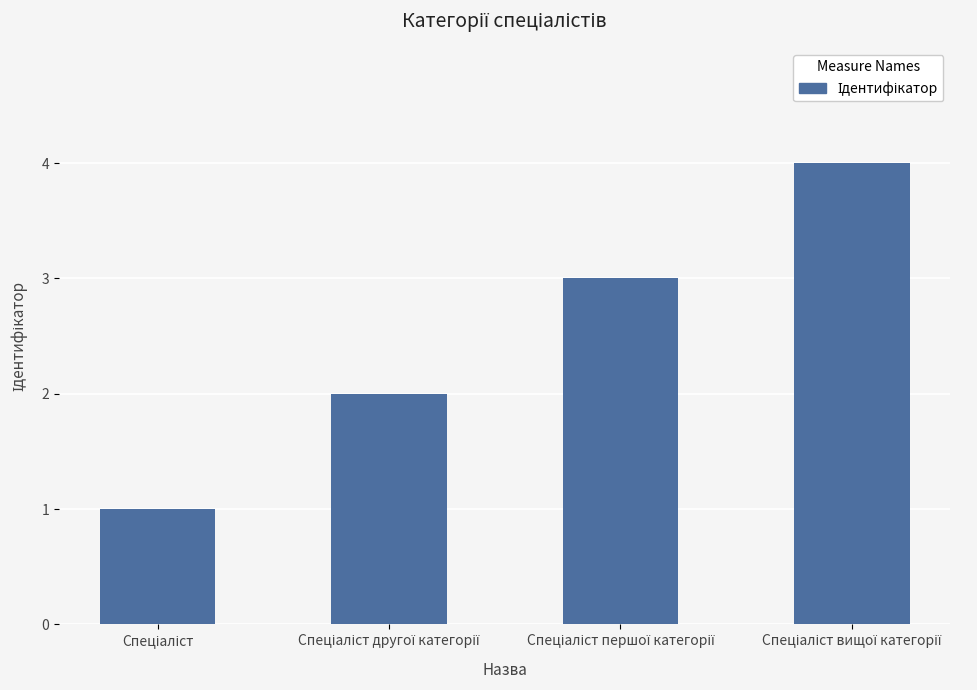

What is the greatest value displayed?

4